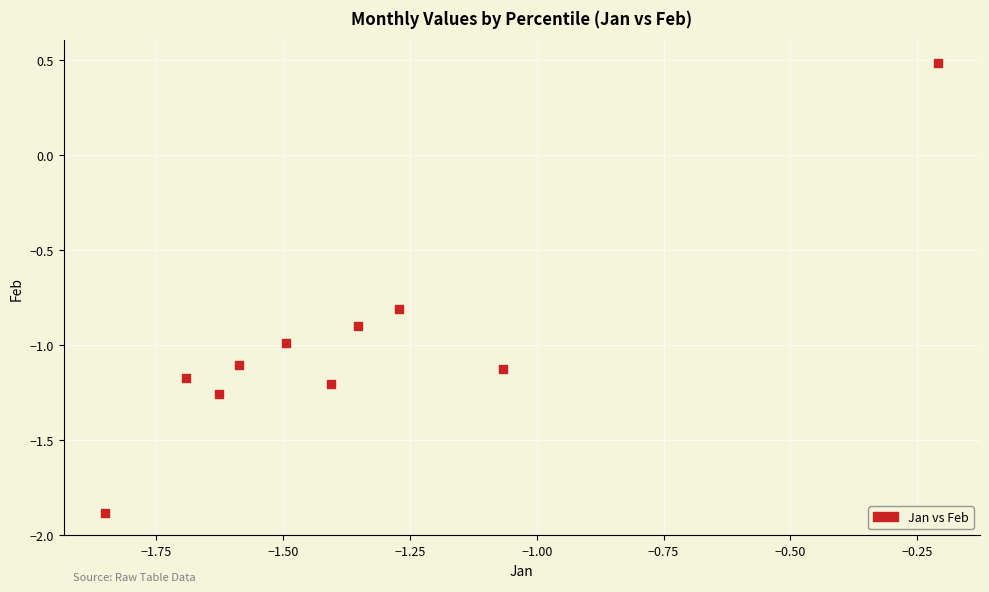

What Y value in the scatter plot is closest to 0?

0.5